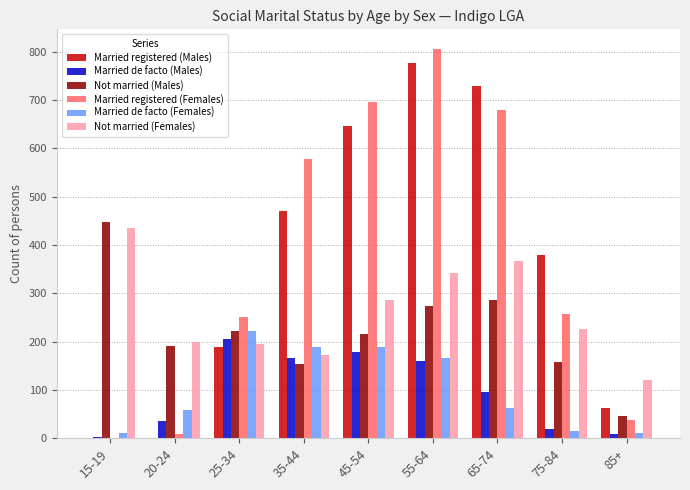

At which label does Not married (Females) reach its peak?

15-19